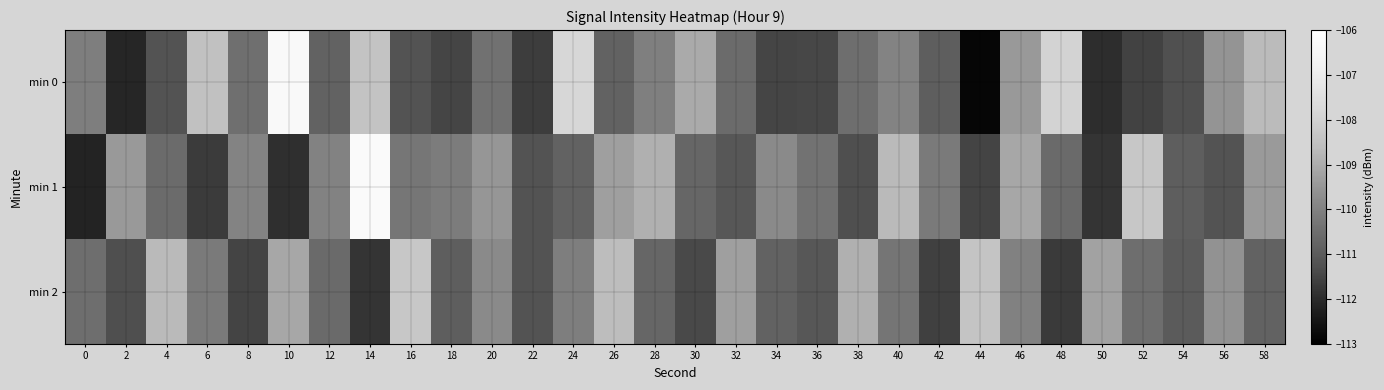

Reading right to left, list all the values displayed in this chart.

min 0: 58=-108.7	56=-109.5	54=-111.3	52=-111.5	50=-112.0	48=-107.9	46=-109.4	44=-112.8	42=-110.9	40=-109.9	38=-110.5	36=-111.4	34=-111.5	32=-110.6	30=-109.1	28=-110.1	26=-110.8	24=-107.8	22=-111.6	20=-110.4	18=-111.5	16=-111.2	14=-108.4	12=-110.8	10=-106.3	8=-110.5	6=-108.5	4=-111.2	2=-112.1	0=-110.1
min 1: 58=-109.4	56=-111.2	54=-110.9	52=-108.3	50=-111.8	48=-110.6	46=-109.1	44=-111.5	42=-110.2	40=-108.7	38=-111.3	36=-110.4	34=-109.8	32=-111.1	30=-110.7	28=-108.9	26=-109.3	24=-110.8	22=-111.2	20=-109.5	18=-110.2	16=-110.3	14=-106.2	12=-110.0	10=-111.9	8=-110.0	6=-111.7	4=-110.6	2=-109.4	0=-112.1
min 2: 58=-110.8	56=-109.6	54=-111.0	52=-110.5	50=-109.2	48=-111.7	46=-110.0	44=-108.4	42=-111.6	40=-110.3	38=-108.9	36=-111.1	34=-110.8	32=-109.3	30=-111.4	28=-110.7	26=-108.6	24=-110.1	22=-111.2	20=-109.8	18=-110.9	16=-108.3	14=-111.8	12=-110.6	10=-109.1	8=-111.5	6=-110.2	4=-108.7	2=-111.3	0=-110.5